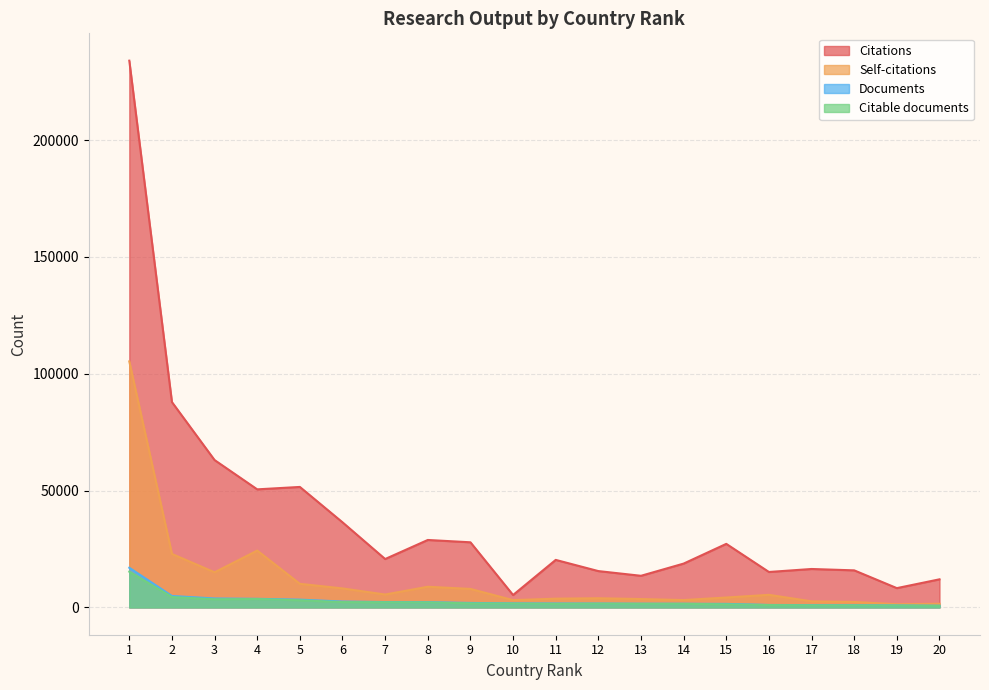

How many interior local valleys does the Citable documents series have?

2